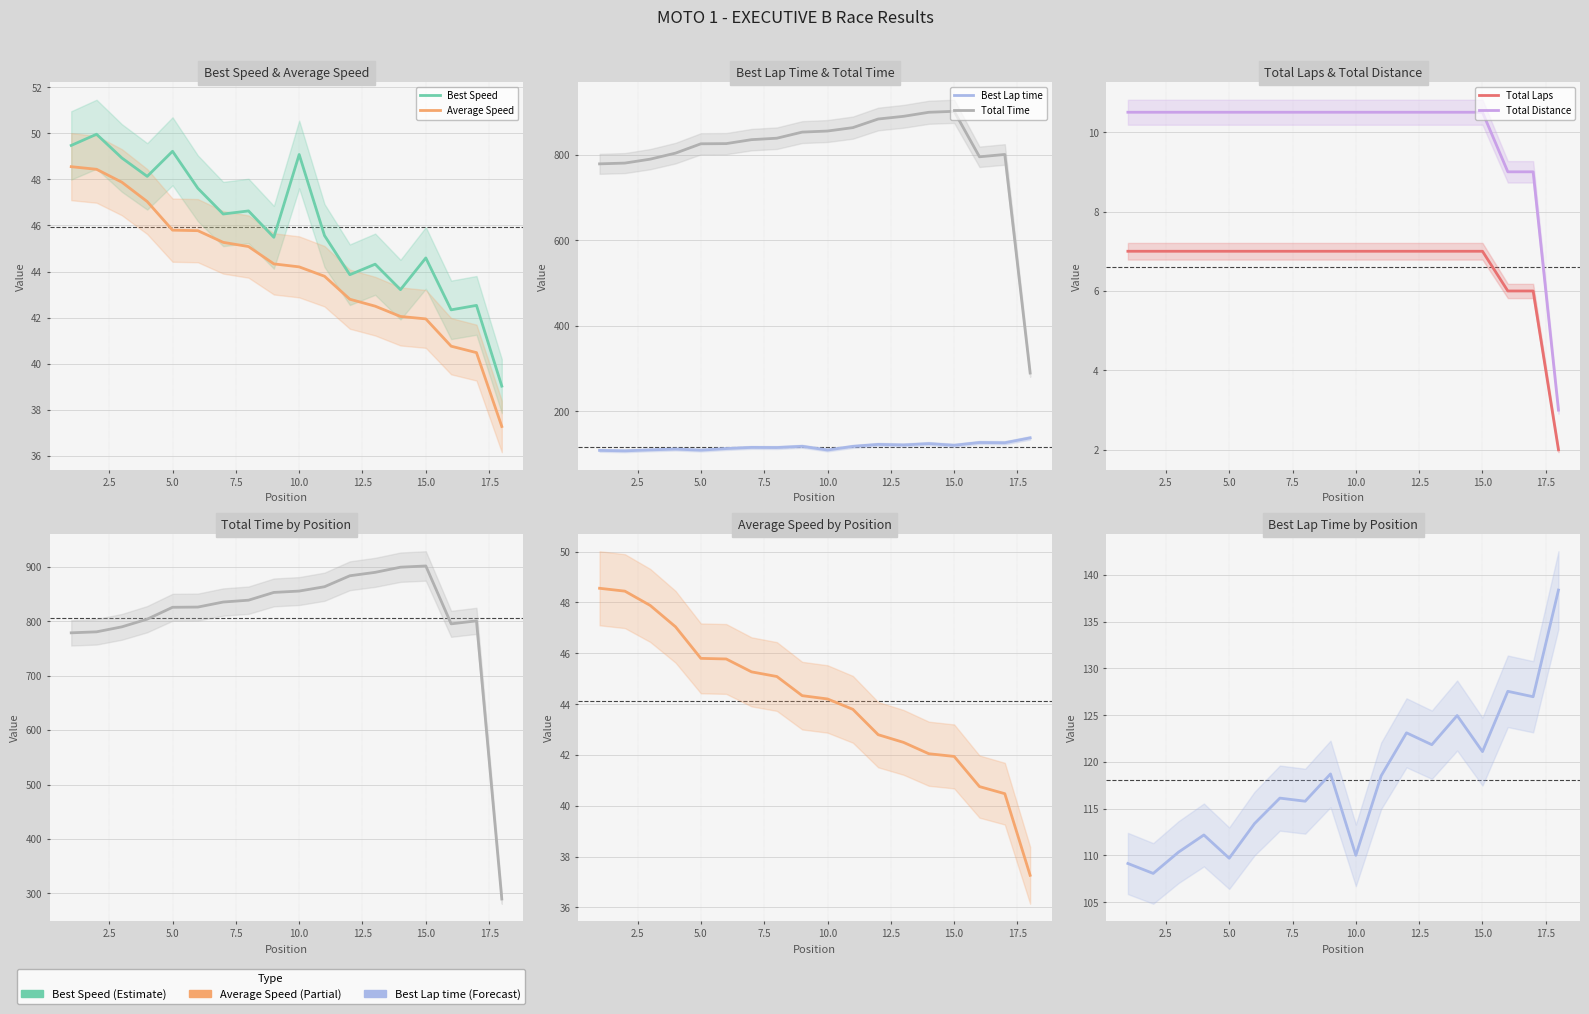

True or false: Average Speed has more than 1 points higher than both neighbors.

False